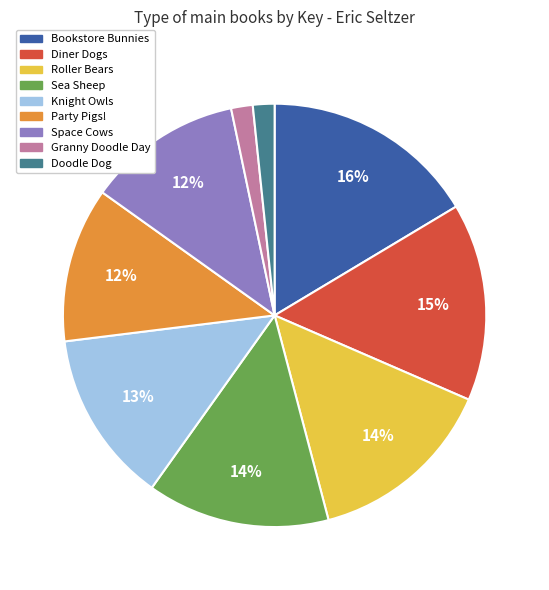

Is the sum of Roller Bears and Granny Doodle Day greater than half?

No